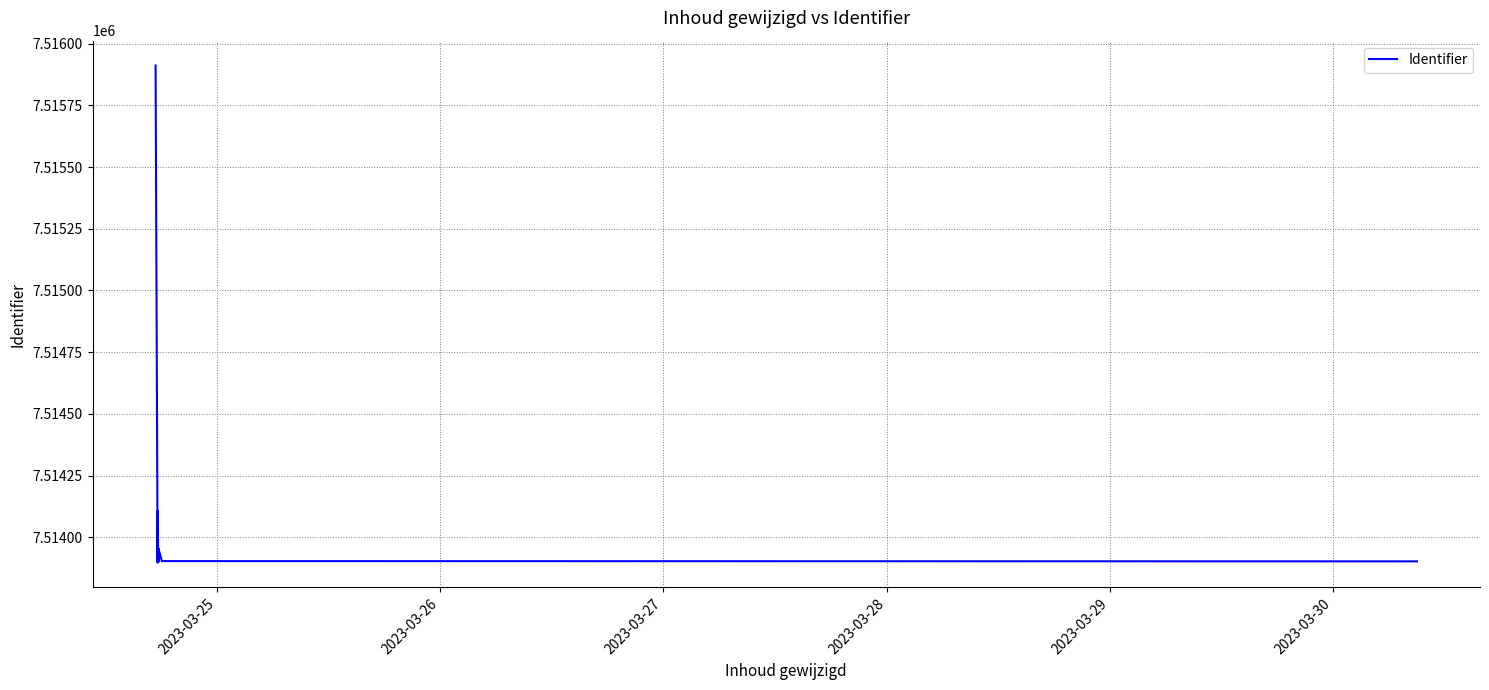

What is the label of the 1st point from the left?

2023-03-25